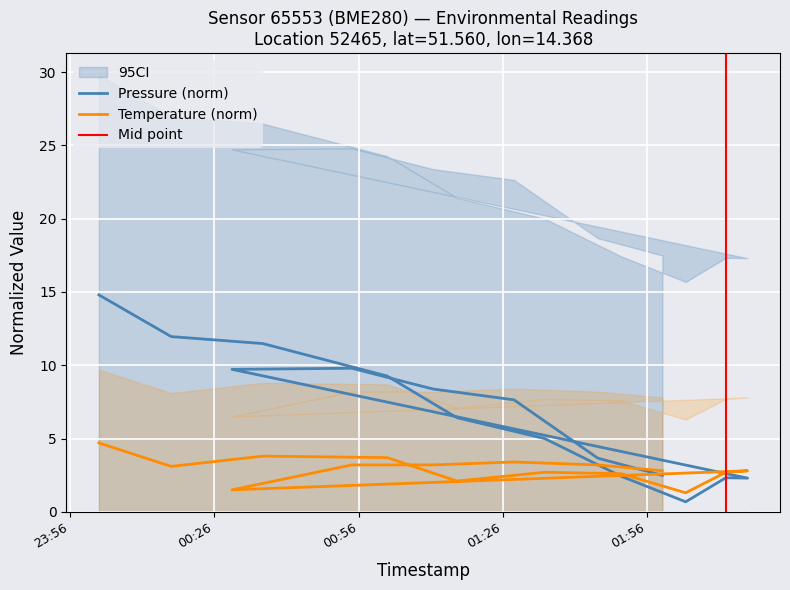

How many lines are shown in the chart?

2